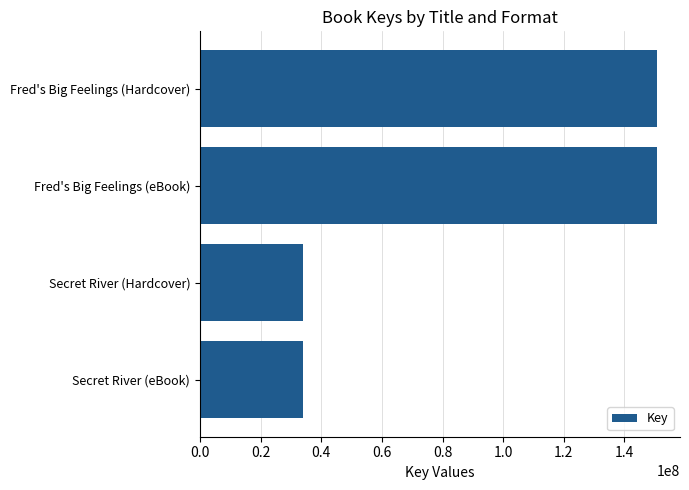

Reading top to bottom, transcribe all the data shown in this chart.

Fred's Big Feelings (Hardcover)=150771002	Fred's Big Feelings (eBook)=150771002	Secret River (Hardcover)=34059015	Secret River (eBook)=34059015